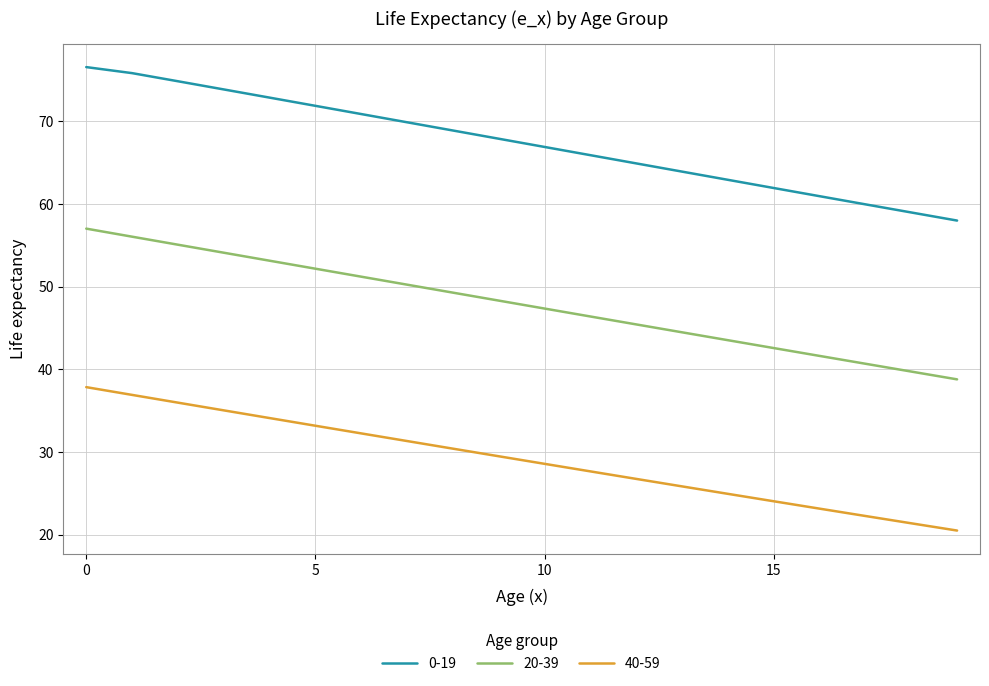

Reading right to left, list all the values displayed in this chart.

0-19: 58.0	59.0	59.9	60.9	61.9	62.9	63.9	64.9	65.9	66.9	67.9	68.9	69.9	70.9	71.9	72.8	73.8	74.8	75.8	76.5
20-39: 38.8	39.7	40.7	41.6	42.6	43.5	44.5	45.4	46.4	47.3	48.3	49.3	50.2	51.2	52.2	53.1	54.1	55.1	56.0	57.0
40-59: 20.5	21.4	22.3	23.2	24.1	24.9	25.8	26.8	27.7	28.6	29.5	30.4	31.3	32.3	33.2	34.1	35.0	36.0	36.9	37.8